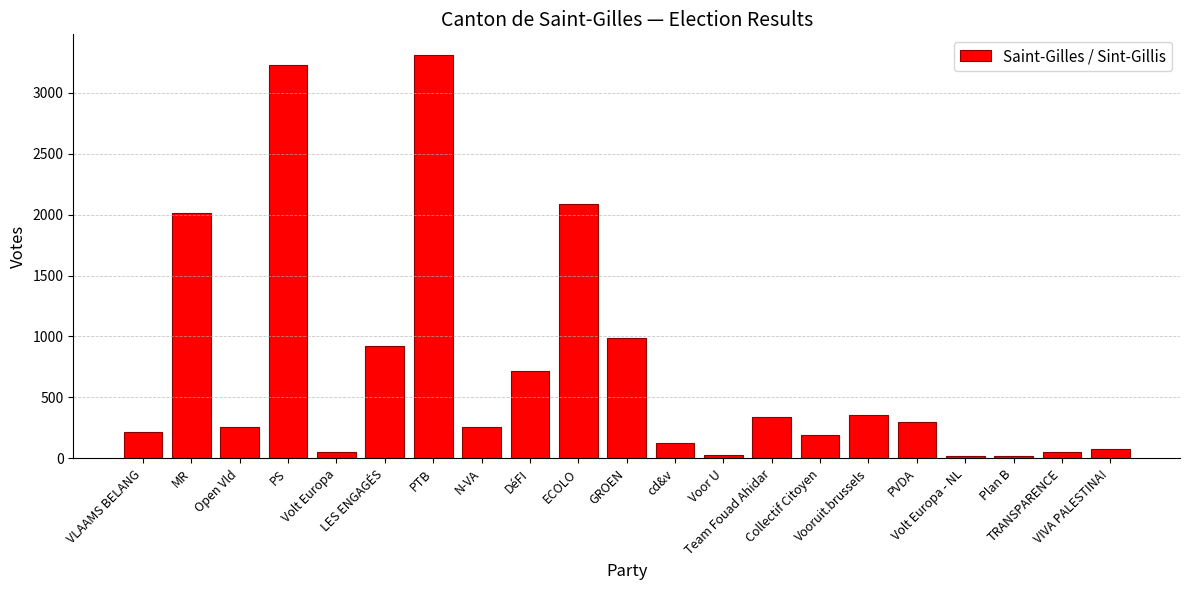

Which label corresponds to the largest value in the chart?

PTB